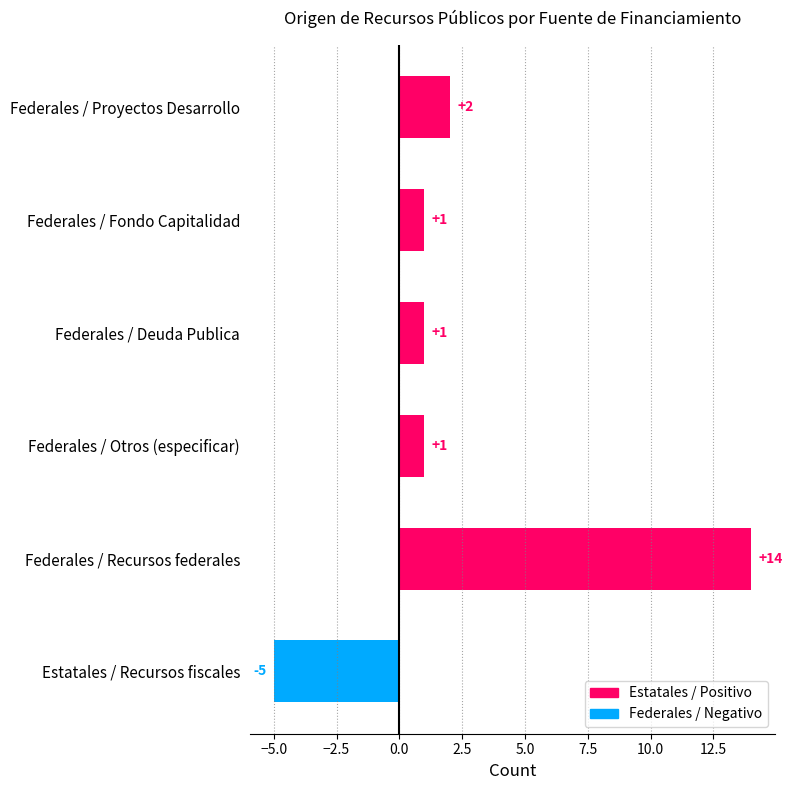

Count the number of data series in this chart.

1